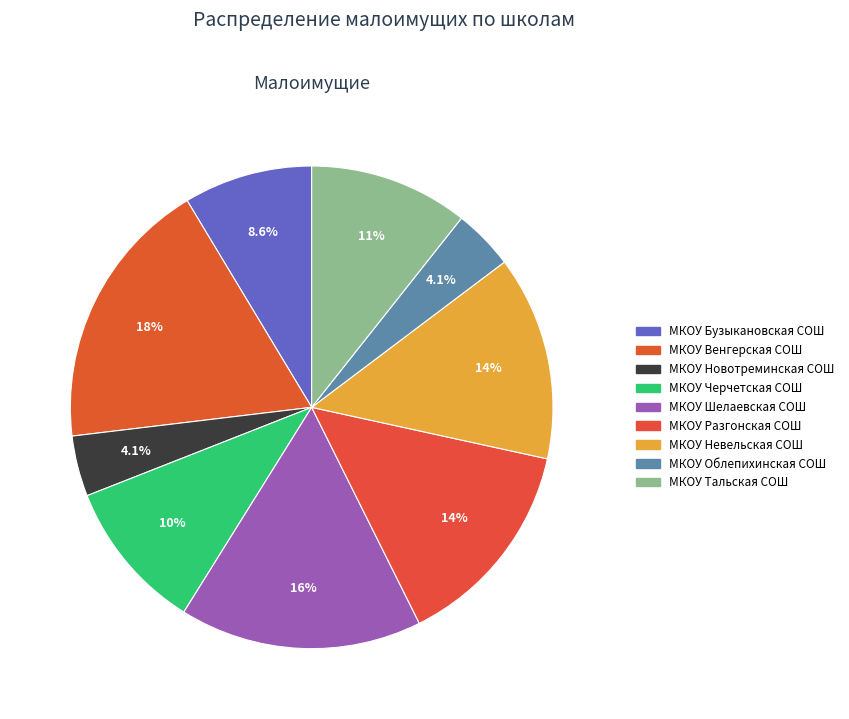

What percentage is NOT represented by МКОУ Облепихинская СОШ?

95.9%